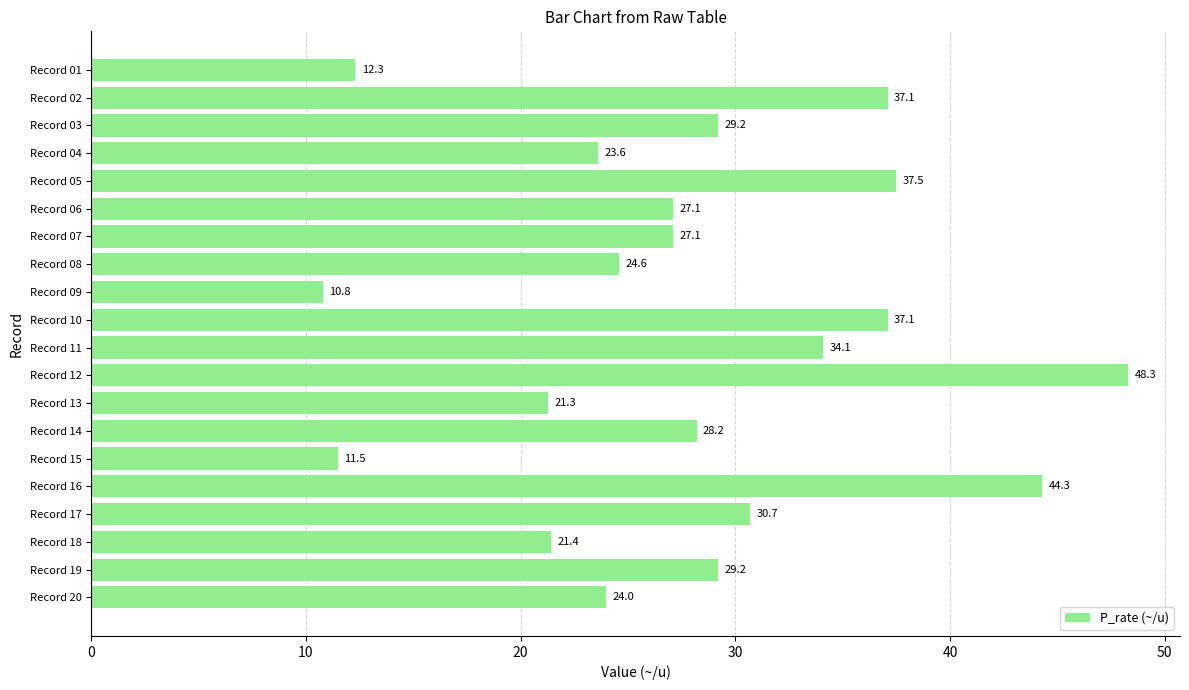

What is the smallest value displayed?

10.8